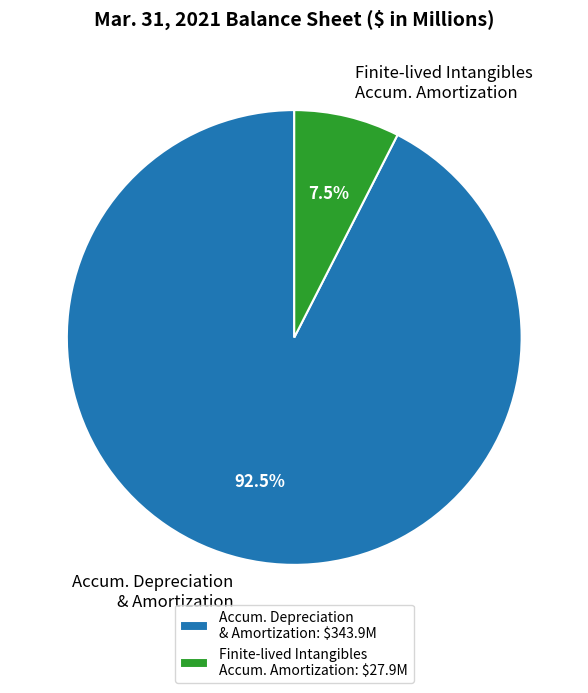

Approximately how many times larger is the value at Accum. Depreciation & Amortization compared to Finite-lived Intangibles Accum. Amortization?

12.3